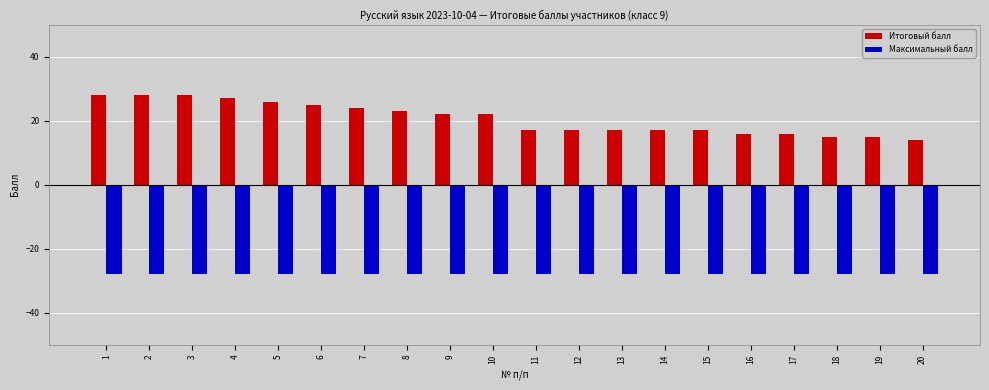

Reading left to right, list all the values displayed in this chart.

Итоговый балл: 28	28	28	27	26	25	24	23	22	22	17	17	17	17	17	16	16	15	15	14
Максимальный балл: -28	-28	-28	-28	-28	-28	-28	-28	-28	-28	-28	-28	-28	-28	-28	-28	-28	-28	-28	-28